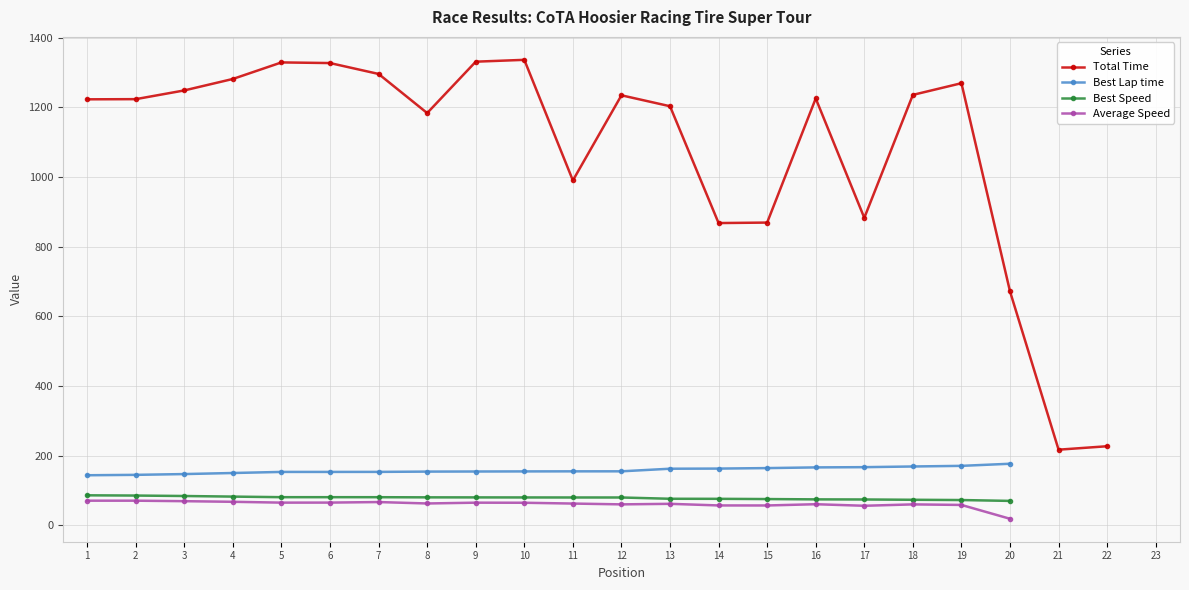

How many data points in Best Speed are above 79?

12